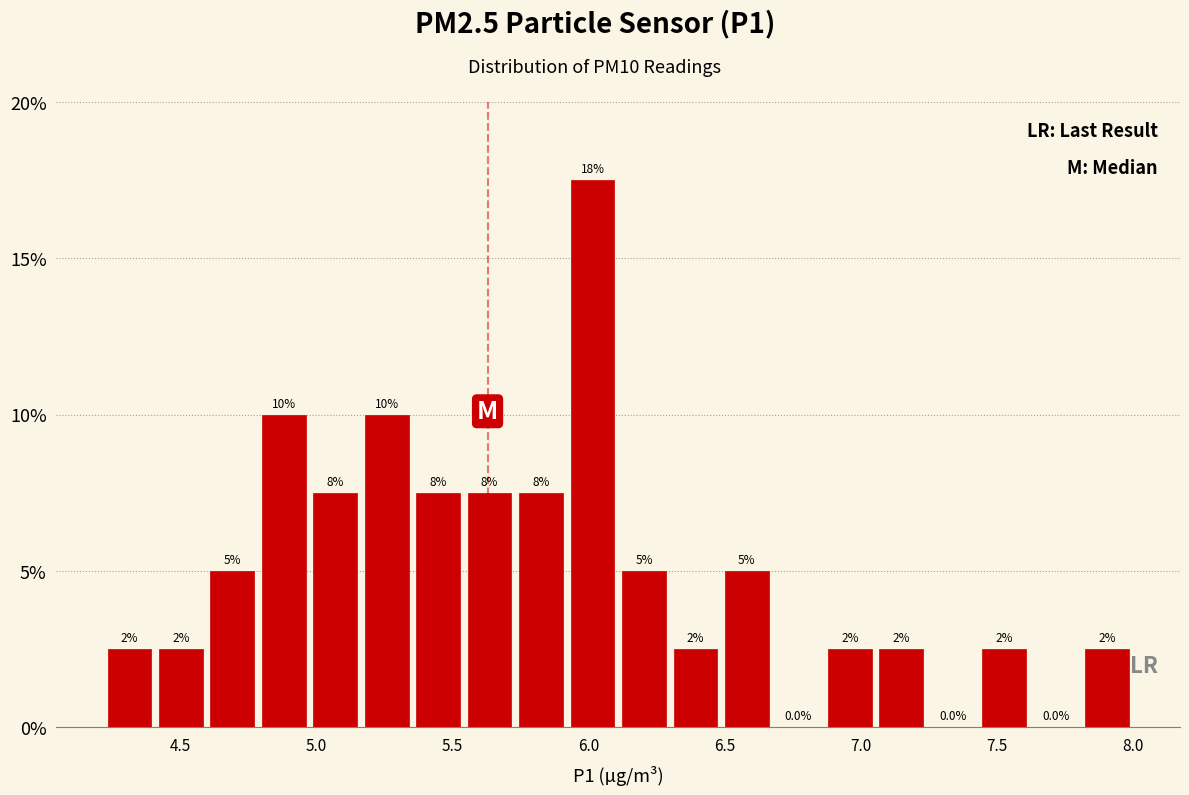

Read against the x-axis, roughly where is the centre of the tallest bar?

6.00